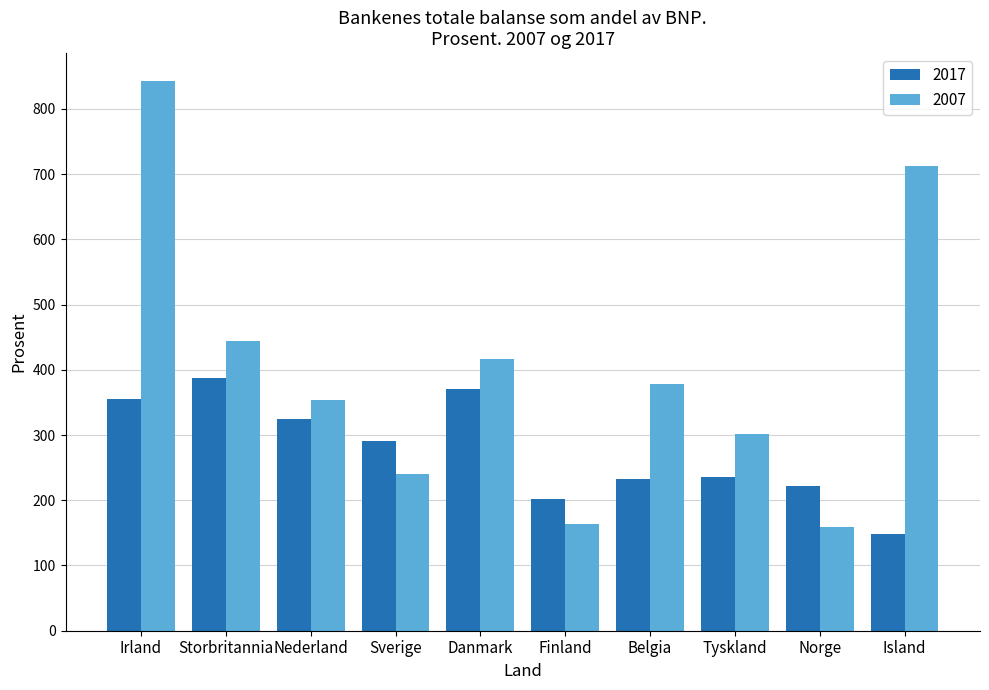

Which series has the largest total across all categories?

2007